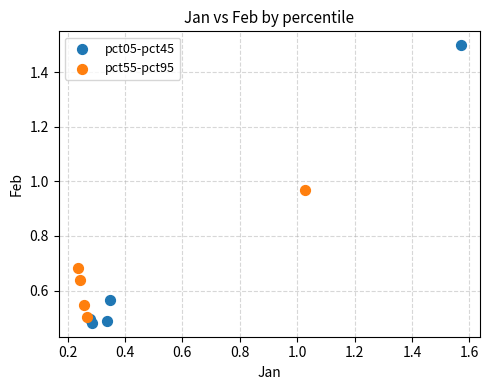

Which series has the widest spread of Y values?

pct05-pct45